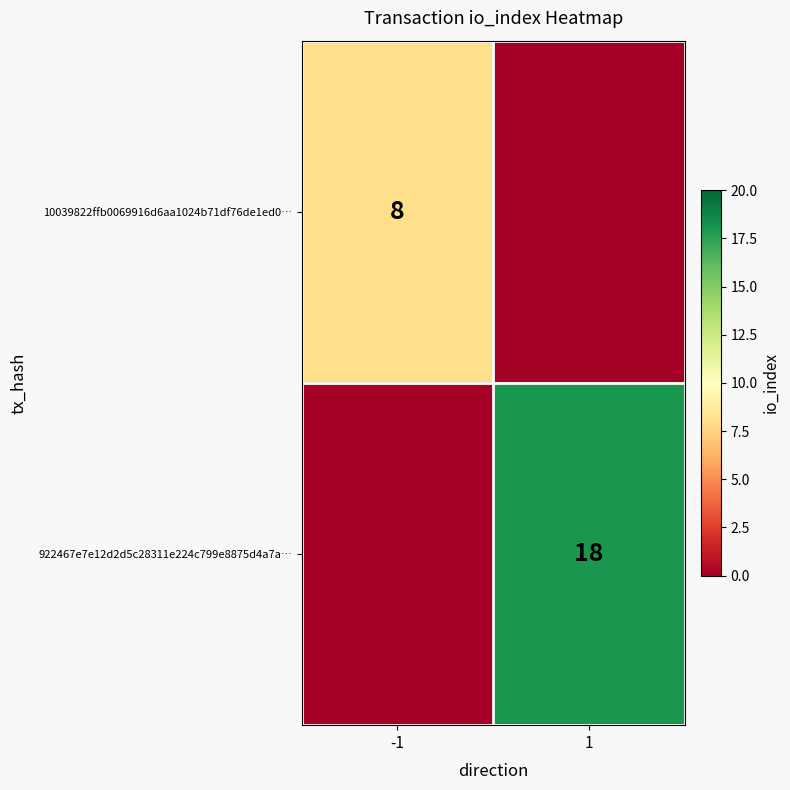

Is the value of 922467e7e12d2d5c28311e224c799e8875d4a7a… at 1 greater than the value of 10039822ffb0069916d6aa1024b71df76de1ed0… at -1?

Yes